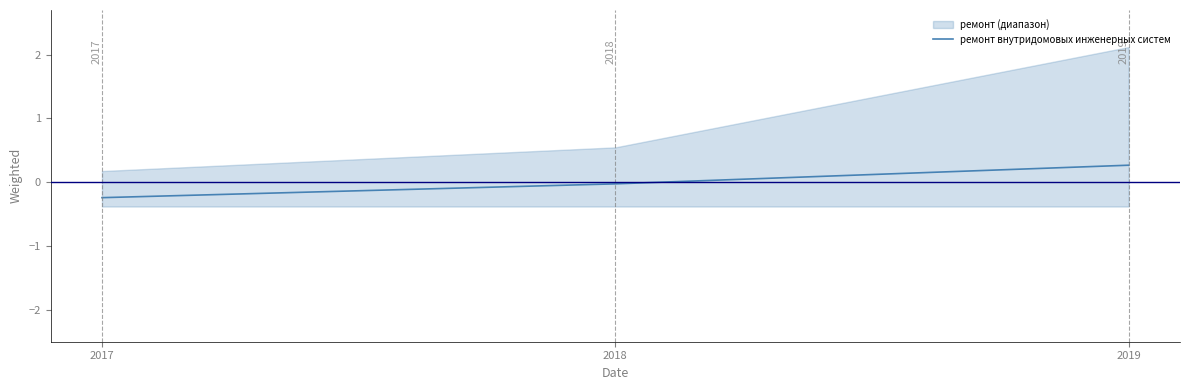

List the labels in order of value, largest first.

2019, 2018, 2017